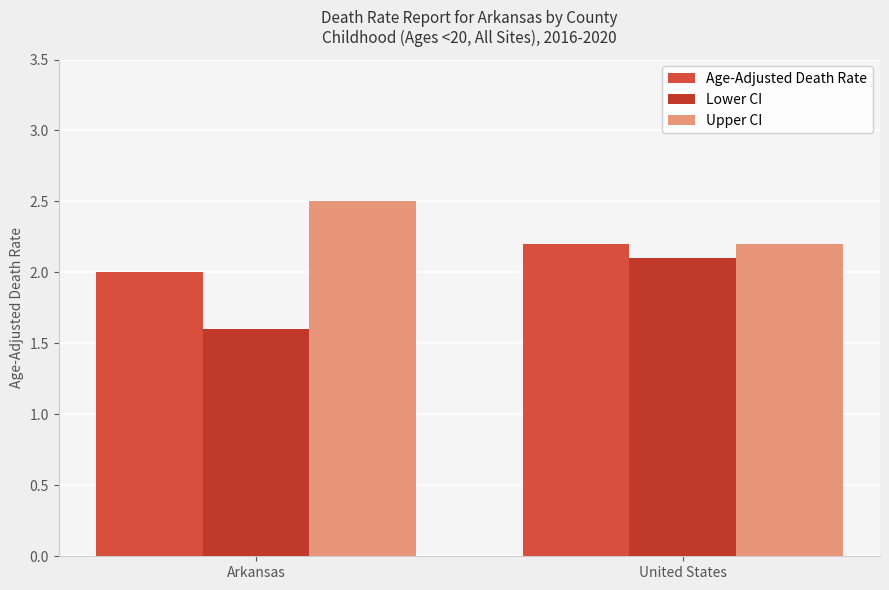

Count the number of categories in the chart.

2